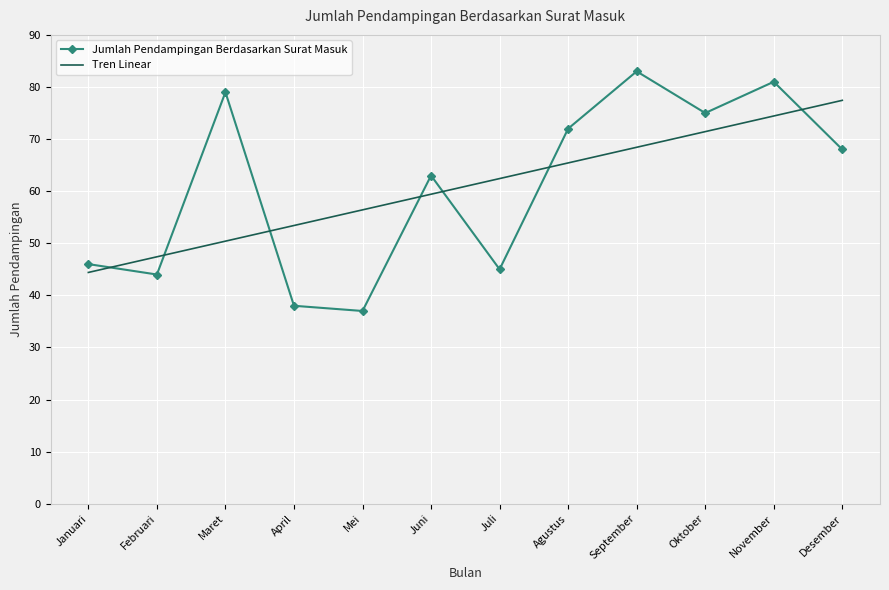

Which series ends up on top after the final intersection of Jumlah Pendampingan Berdasarkan Surat Masuk and Tren Linear?

Tren Linear